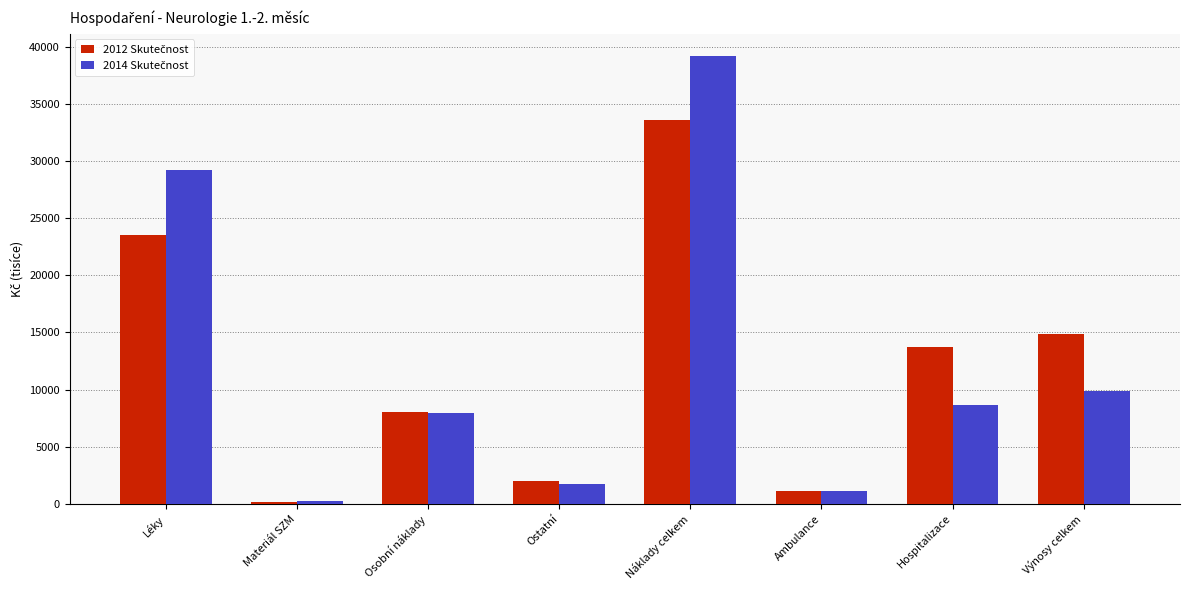

What is the maximum value shown in the chart?

39162.1